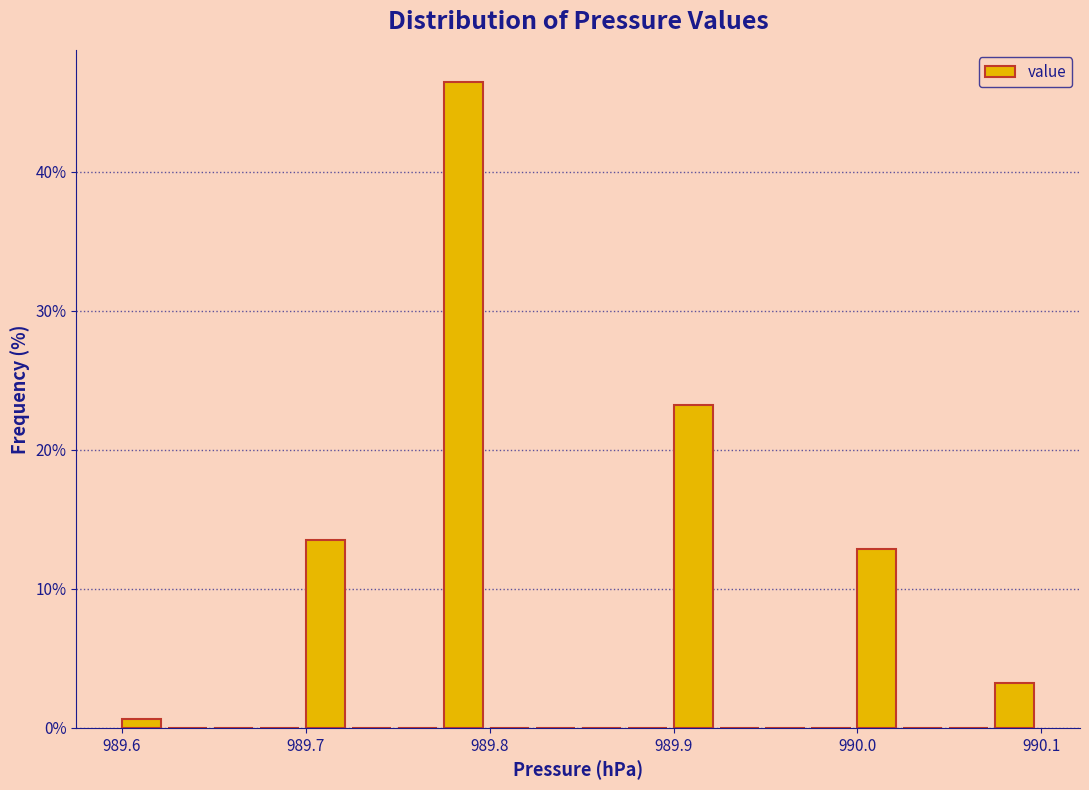

Read against the x-axis, roughly where is the centre of the tallest bar?

989.79